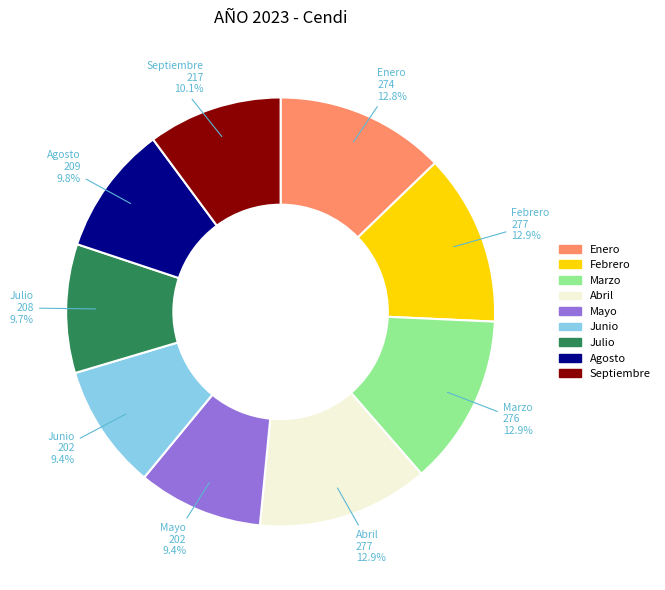

To the nearest percent, what portion does Abril represent?

13%